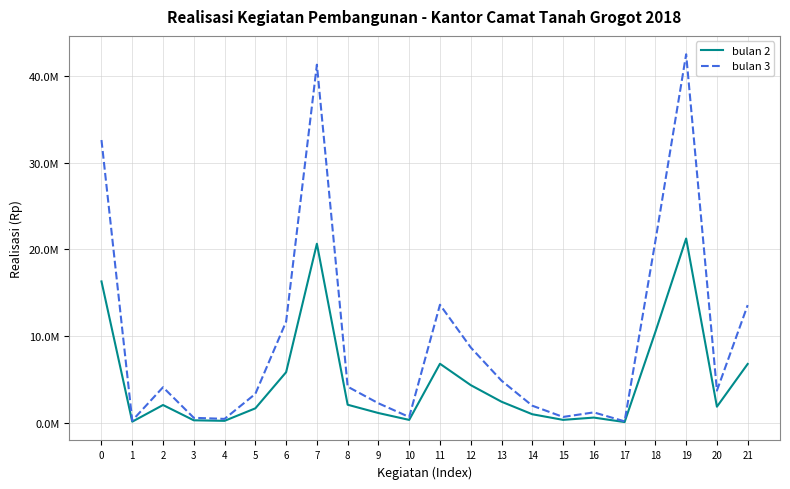

What is the approximate value of bulan 2 at 14?

985416.7